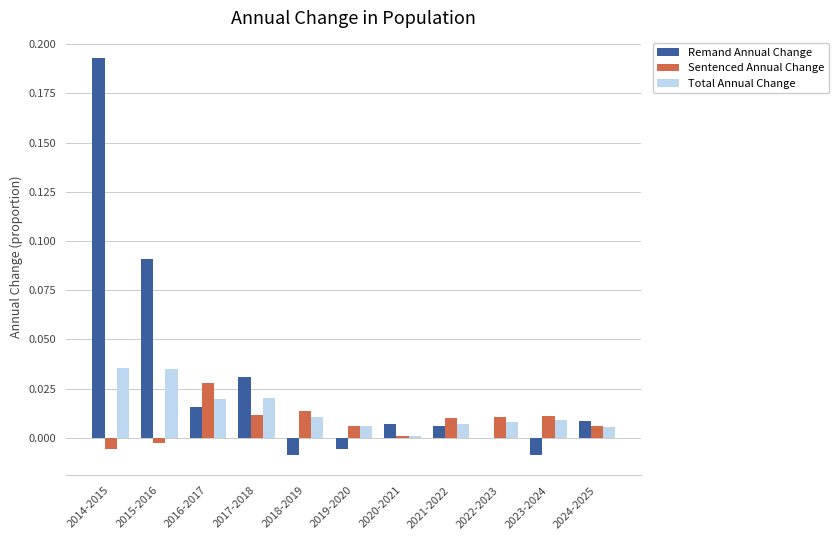

Are the bars grouped side by side (vs. stacked)?

Yes